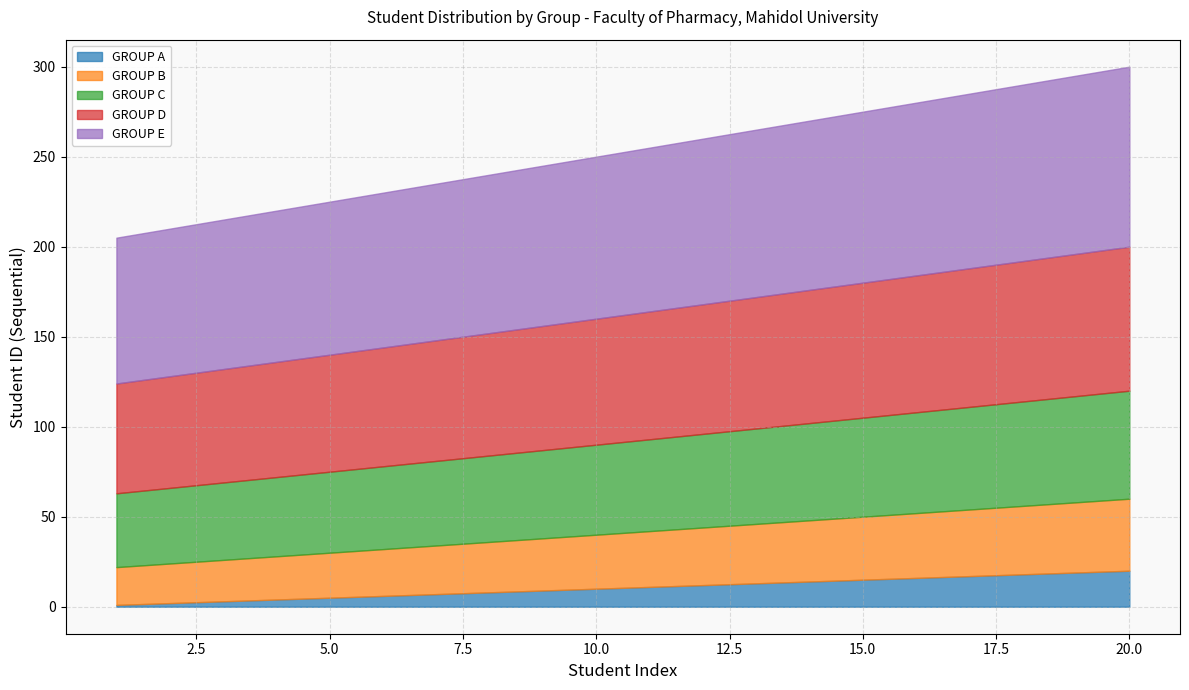

Rank the series by their maximum value, from highest to lowest.

GROUP E, GROUP D, GROUP C, GROUP B, GROUP A